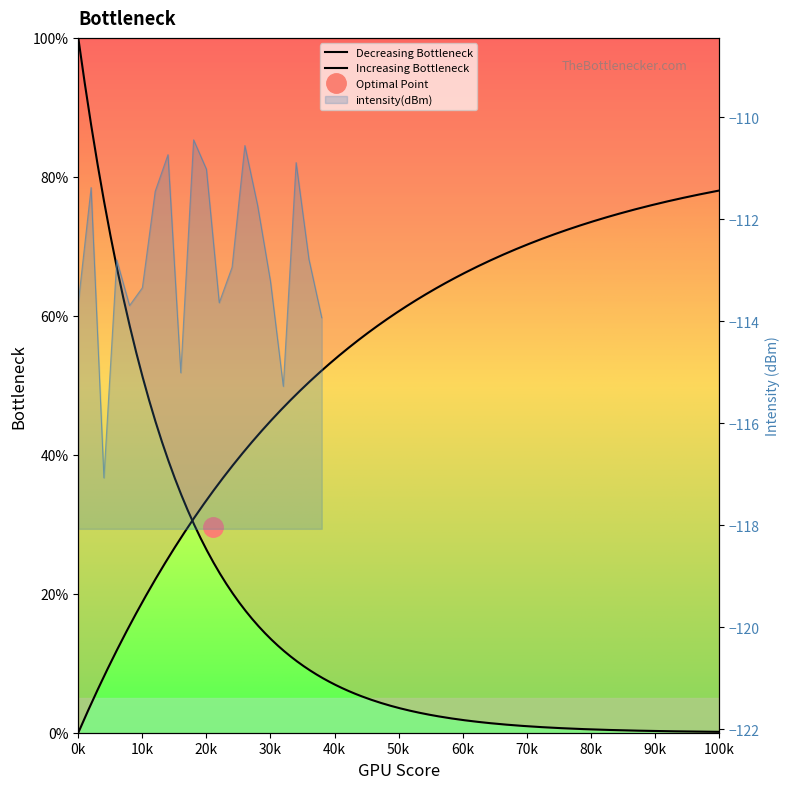

What is the change in value from 2 to 28?

-0.4